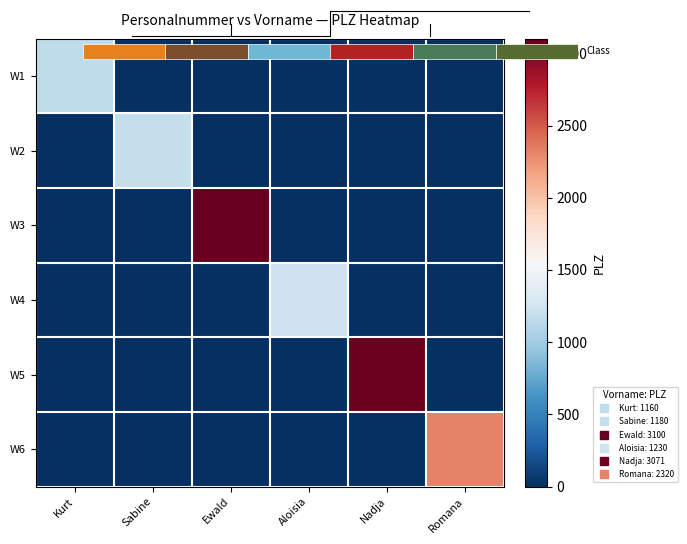

Rank the categories by W3 value from highest to lowest.

Ewald, Kurt, Sabine, Aloisia, Nadja, Romana